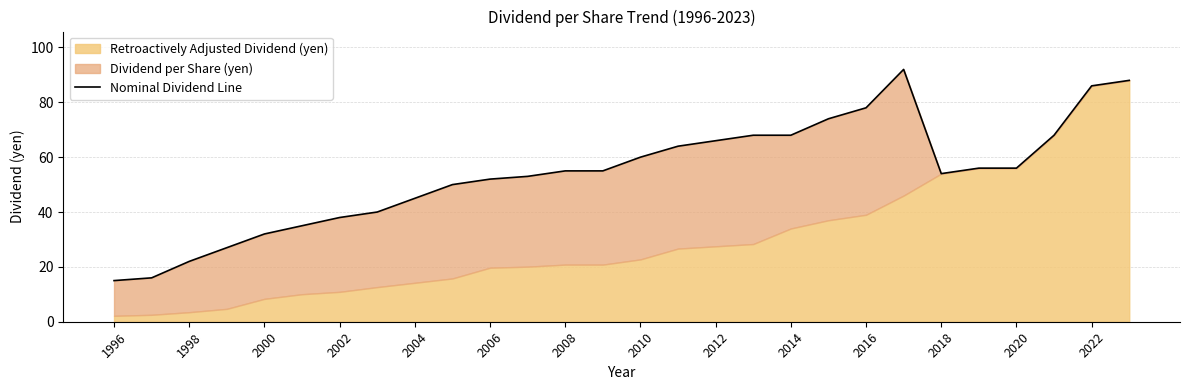

How many points are lower than both their immediate neighbors (excluding endpoints)?

1